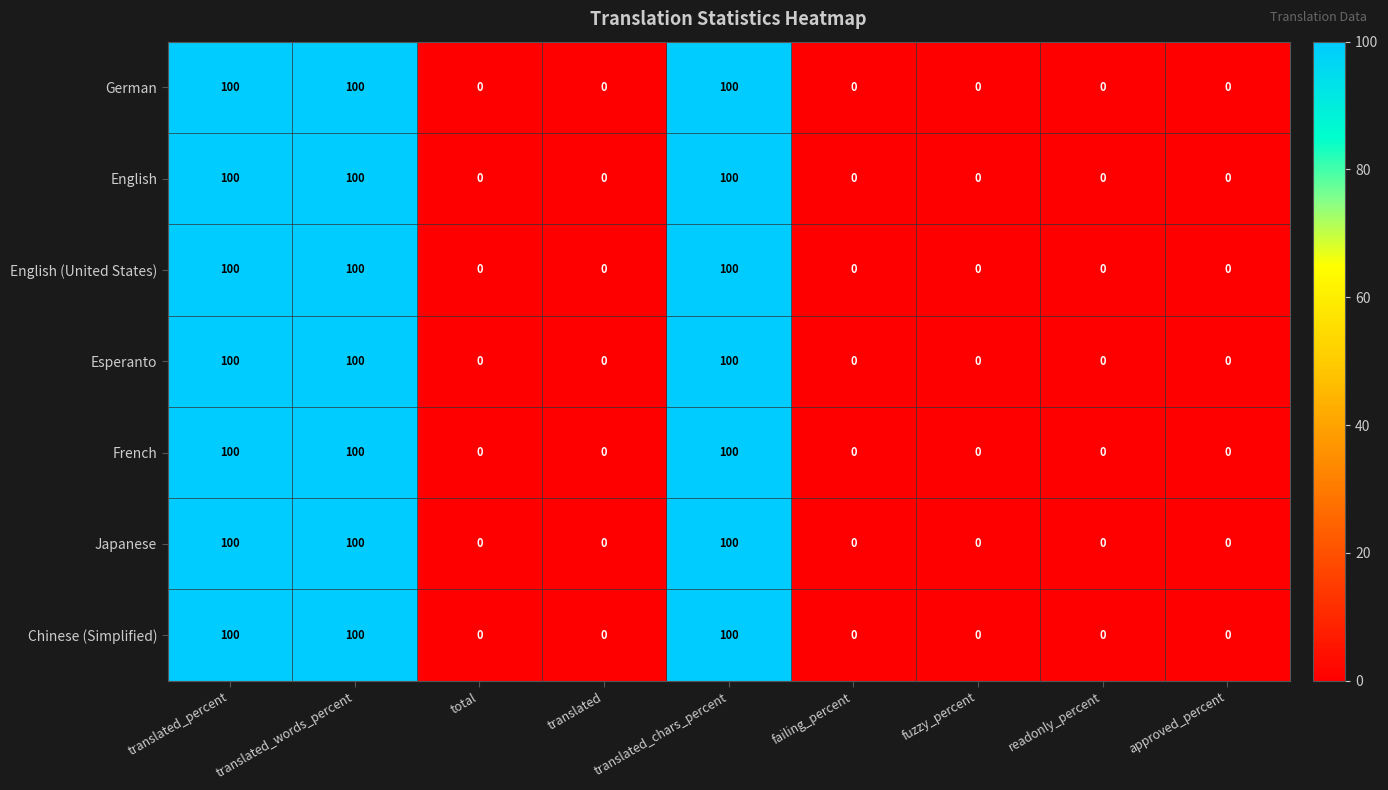

How many values in the French series exceed 0?

3